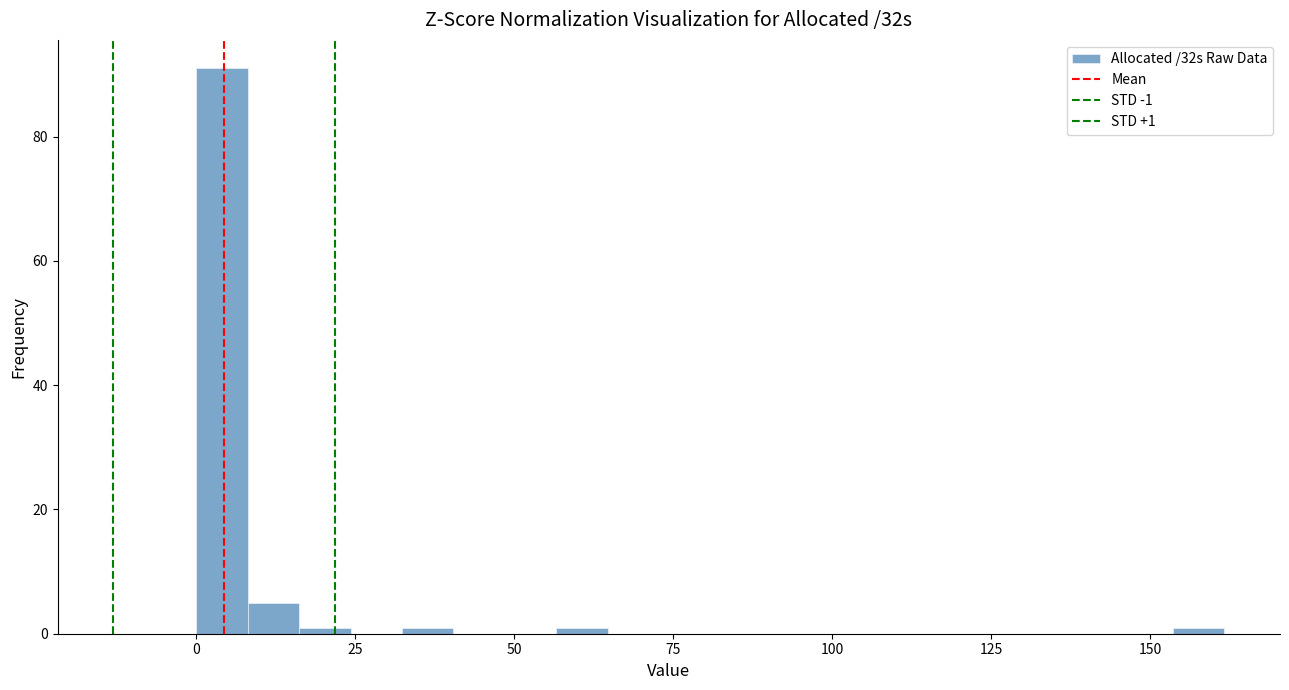

Read against the x-axis, roughly where is the centre of the tallest bar?

5